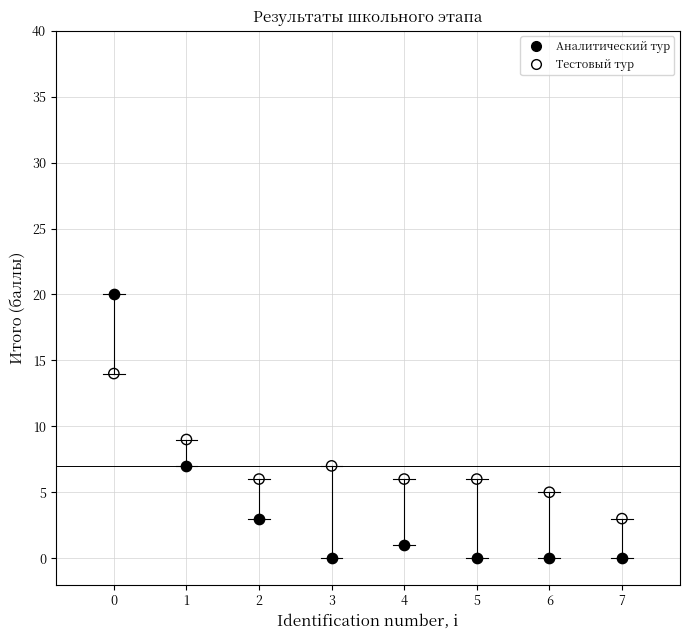

In the Аналитический тур series, what Y value is closest to 10?

7